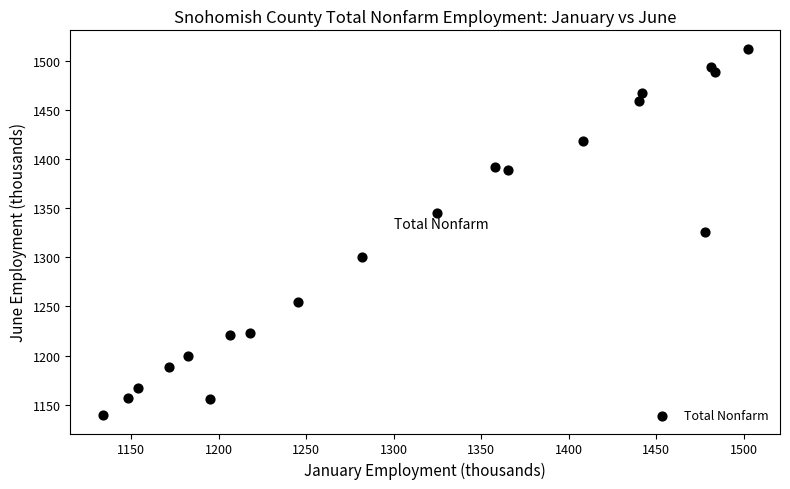

What is the range of X values (max minus min)?

368.6